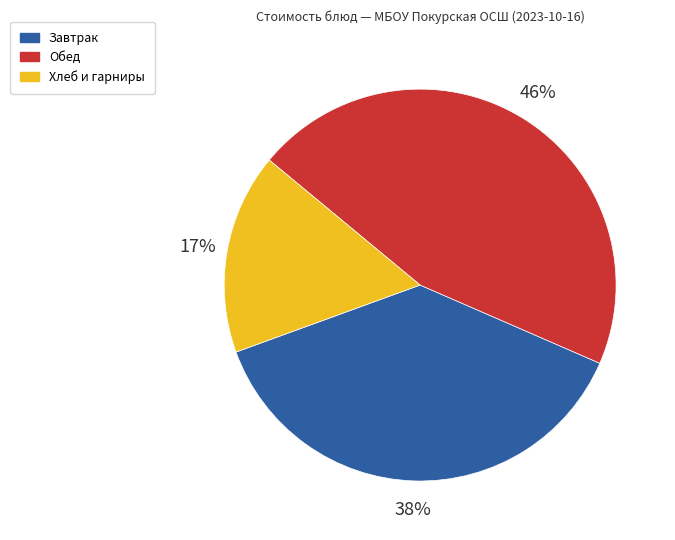

What is the smallest slice in the pie chart?

Хлеб и гарниры